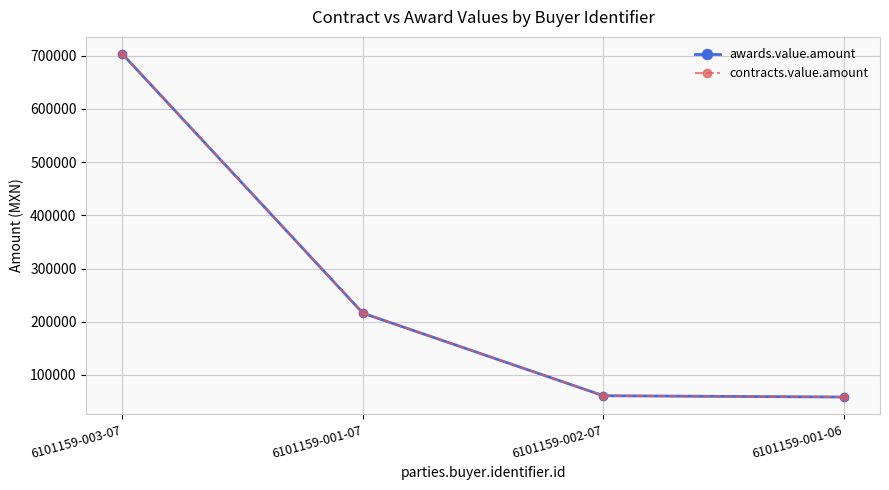

True or false: contracts.value.amount and awards.value.amount cross at least once.

False